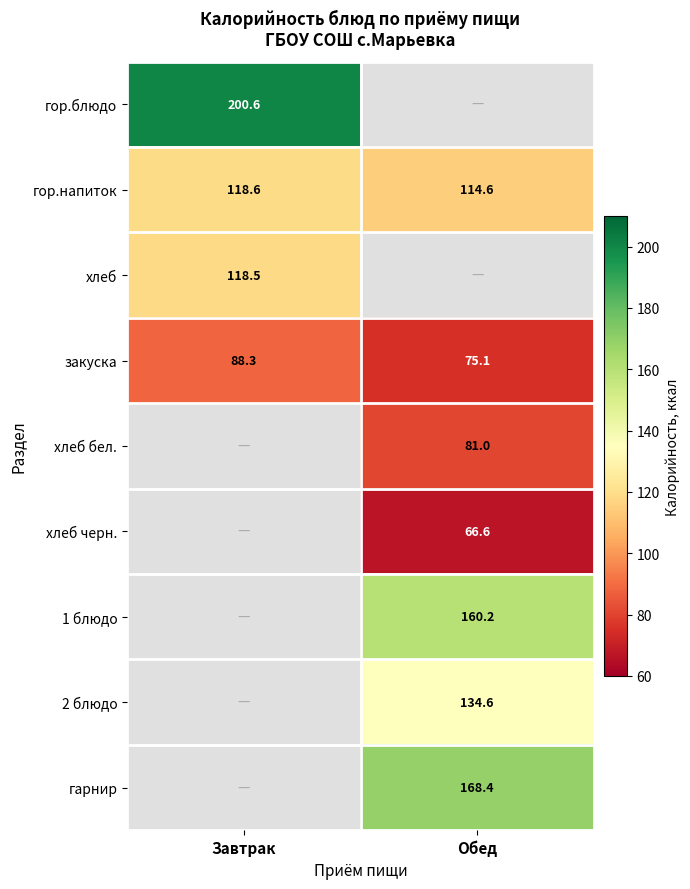

Where is гор.напиток nearest to the value 116?

Обед